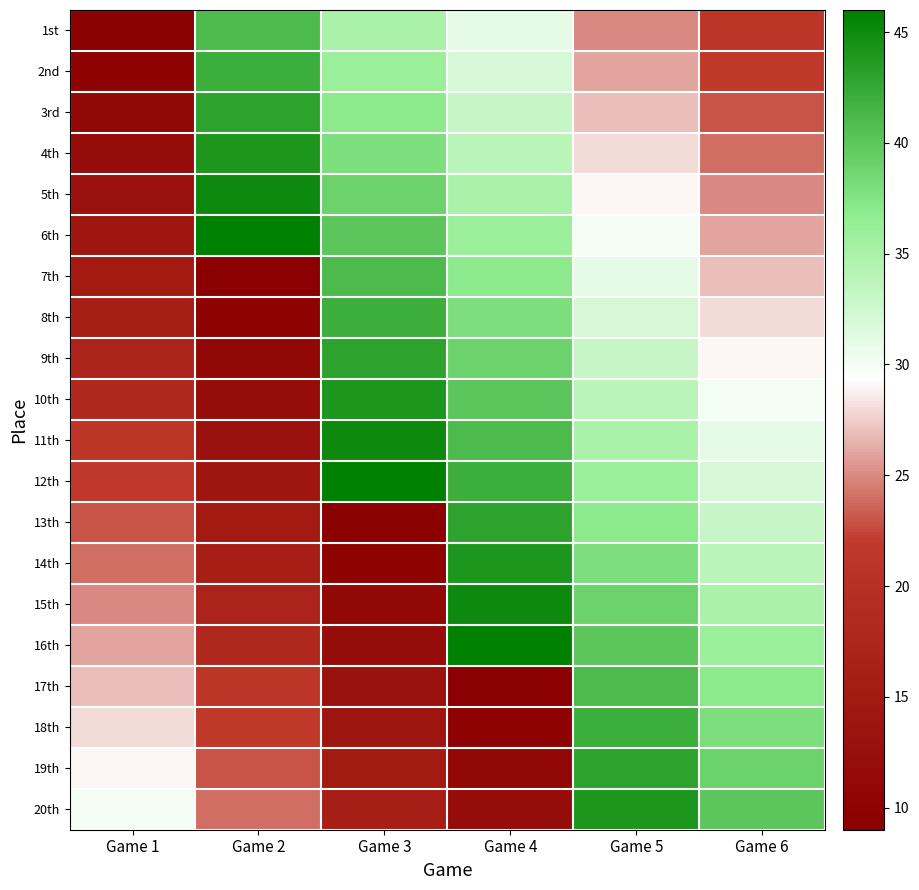

What is the difference between the highest and lowest values at Game 3?

37